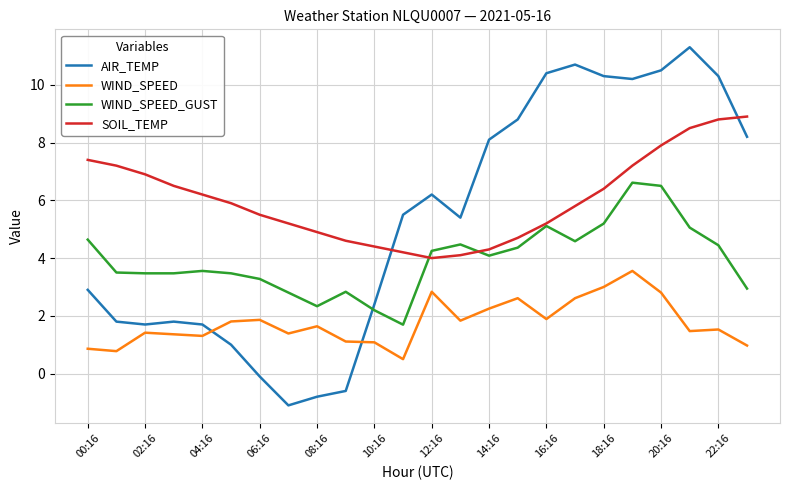

Which series has the largest total across all categories?

SOIL_TEMP